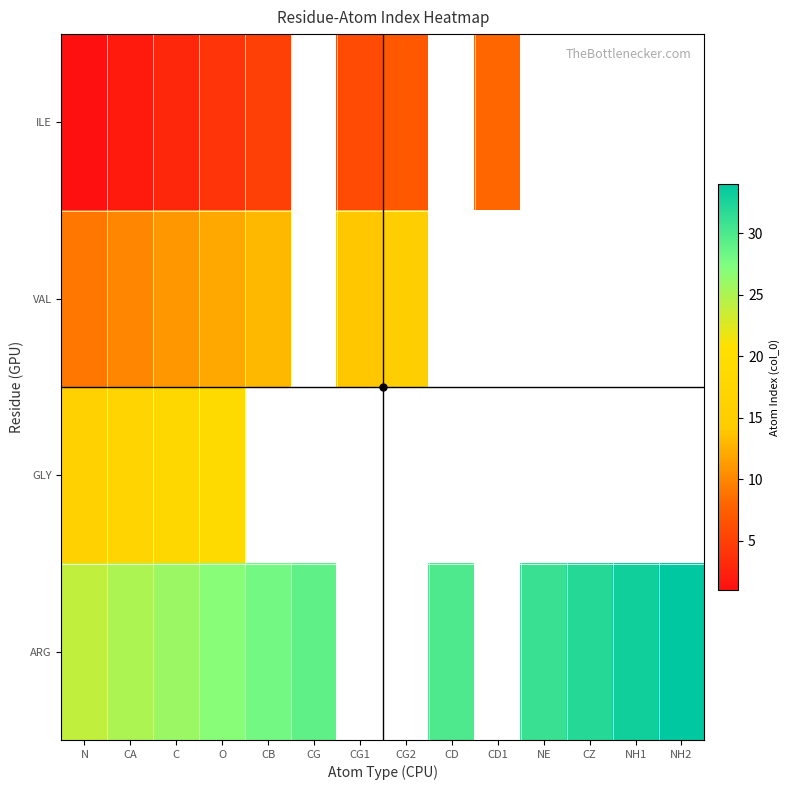

List the series in order of their overall mean, lowest first.

ILE, VAL, GLY, ARG